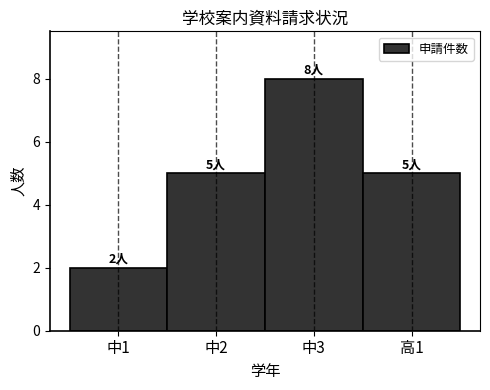

Reading right to left, what are all the values shown in this chart?

5	8	5	2